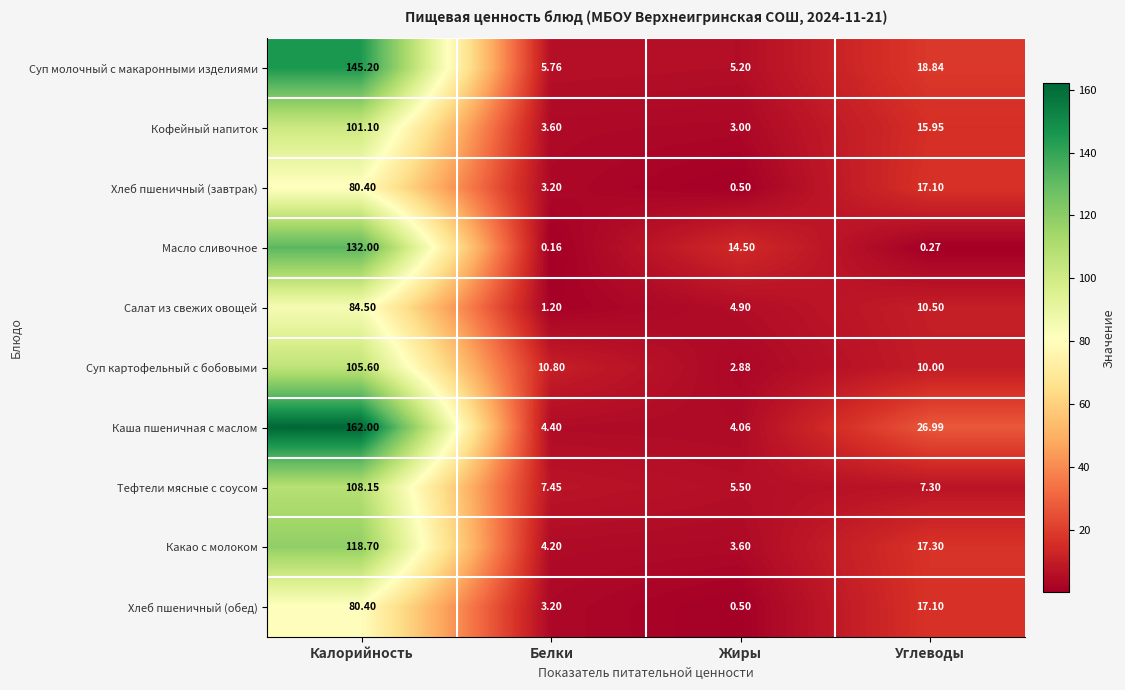

Which category has the lowest value in the Суп молочный с макаронными изделиями series?

Жиры